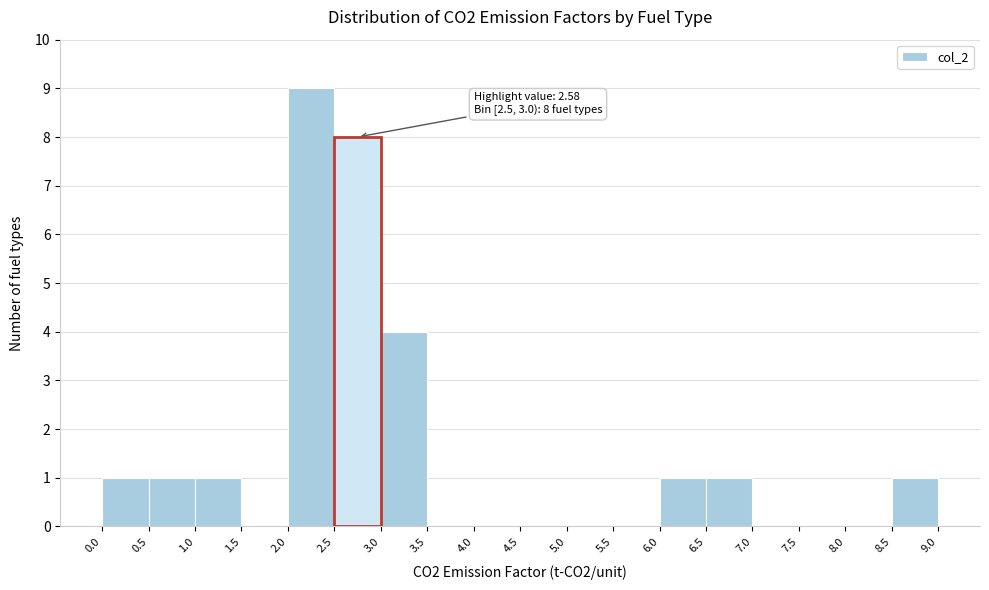

Over which range of the x-axis is the bar tallest?

2.0 to 2.5